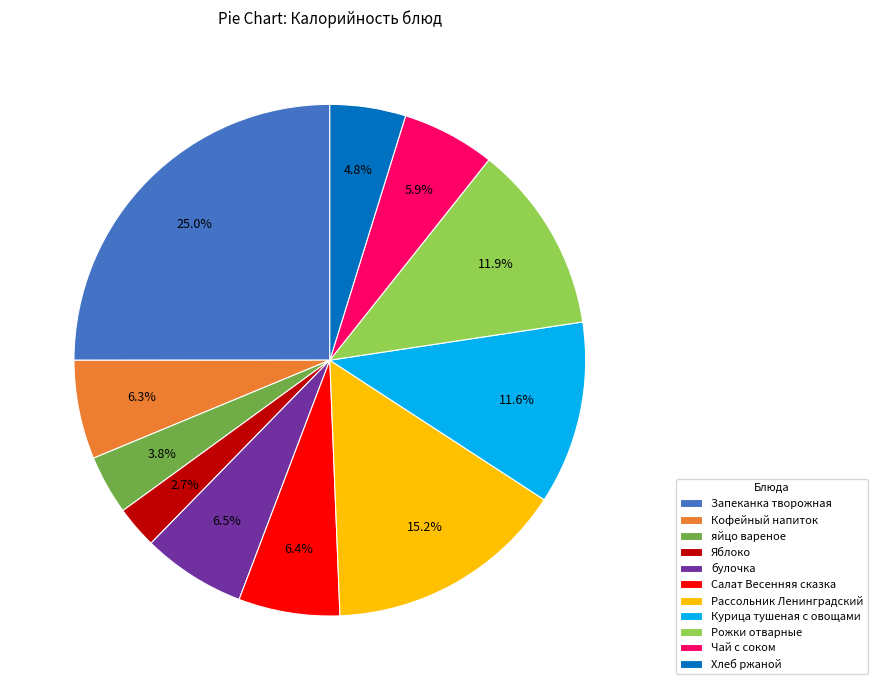

Is it true that Яблоко is 3% of the pie?

True